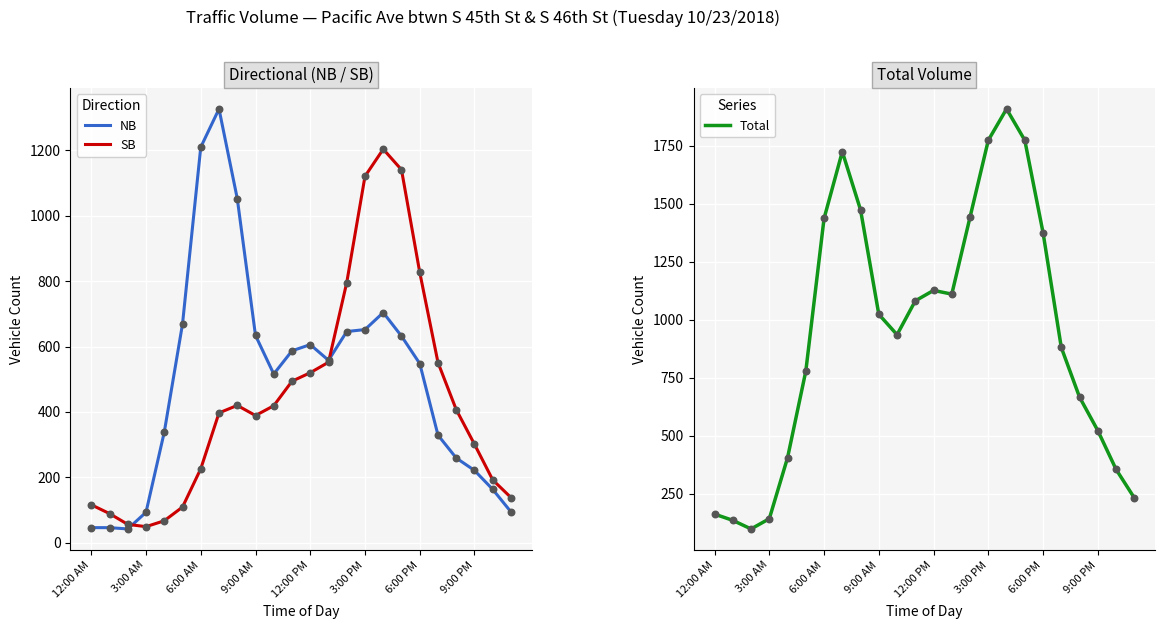

At how many categories does at least one series exceed 1003?

12